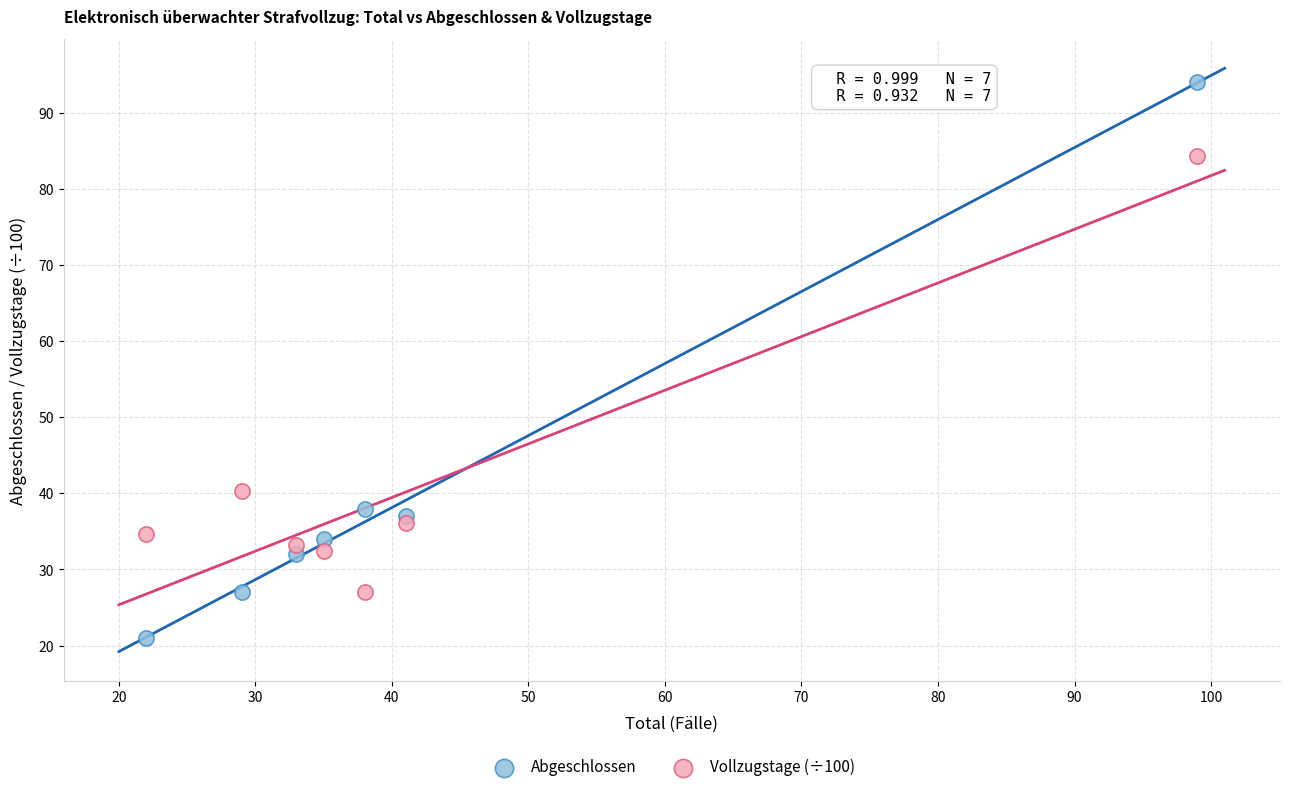

Which series reaches the minimum Y coordinate?

Abgeschlossen